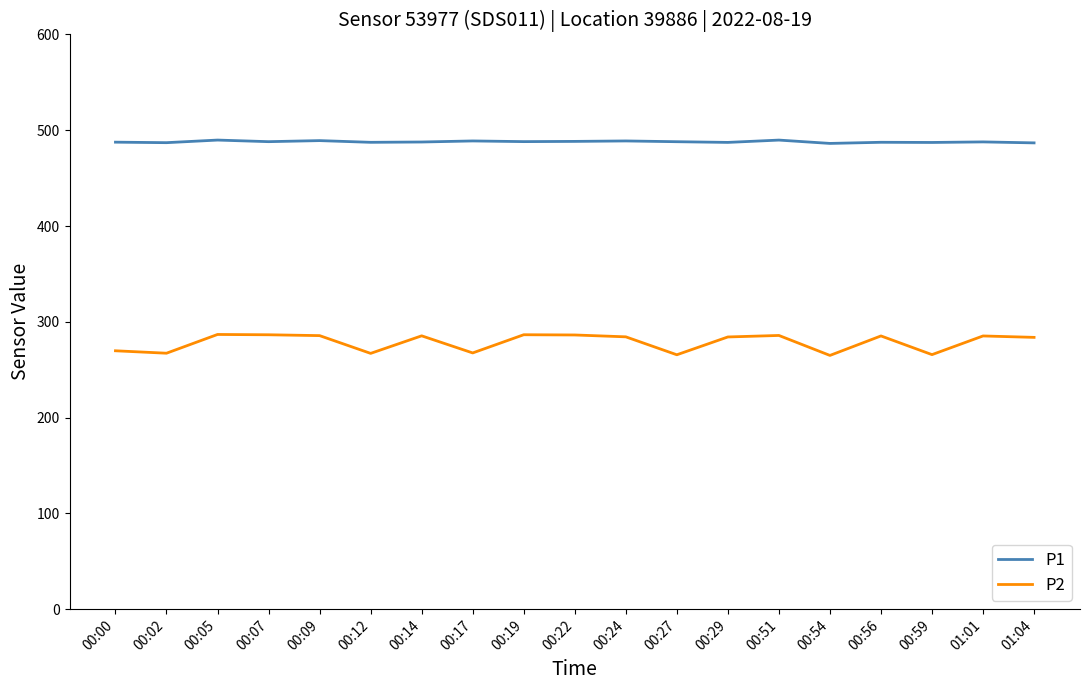

True or false: P2 and P1 cross at least once.

False